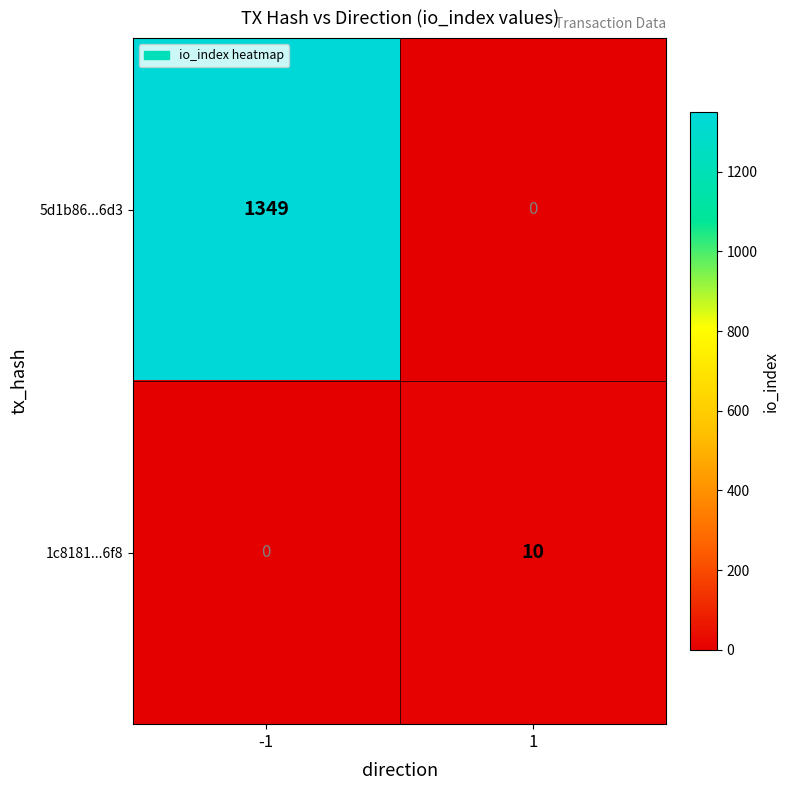

Which series changed the most between -1 and 1?

5d1b86...6d3